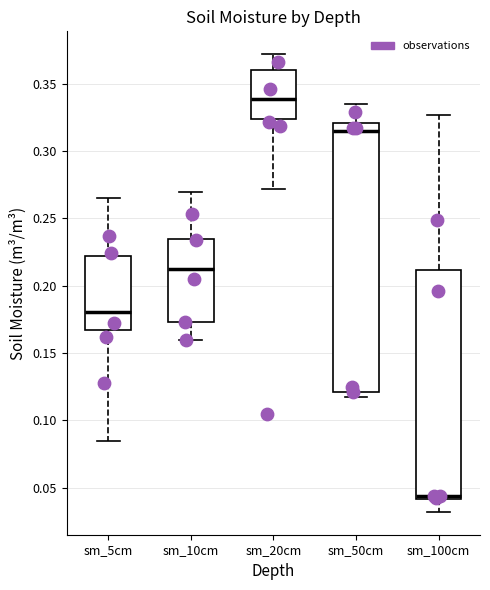

Where does the lower whisker of the box for sm_20cm end on the y-axis? The values are not printed on the chart, so give them approximately, as read against the axis.

0.270